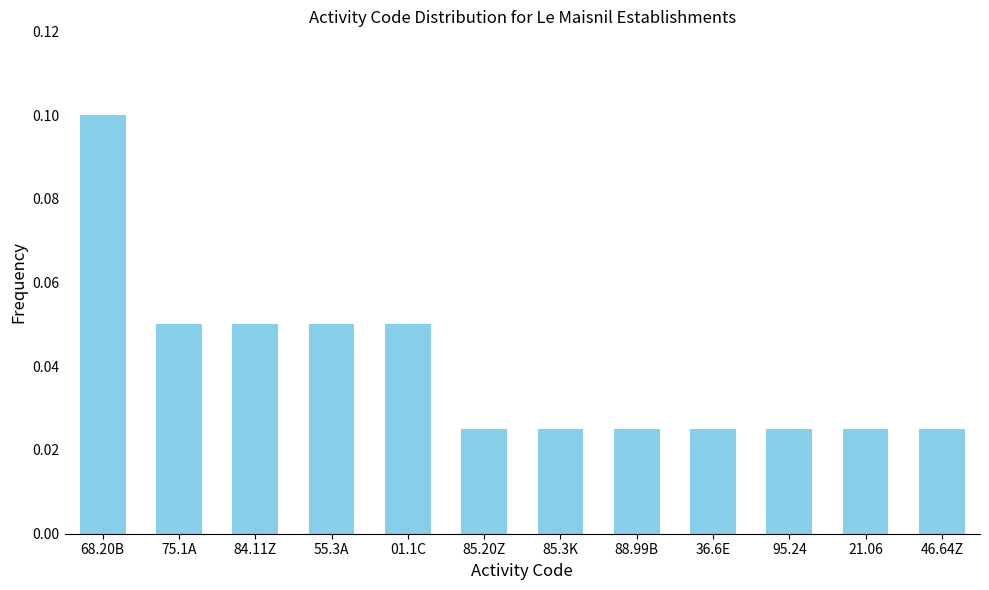

Which has a higher value, 85.20Z or 01.1C?

01.1C